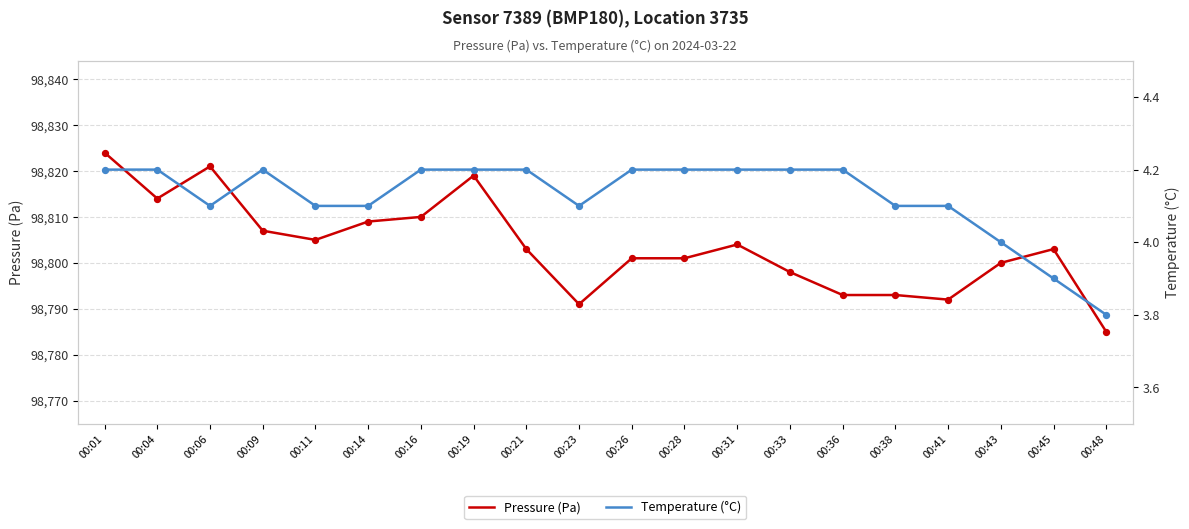

At which category is the sum across all series the highest?

00:01